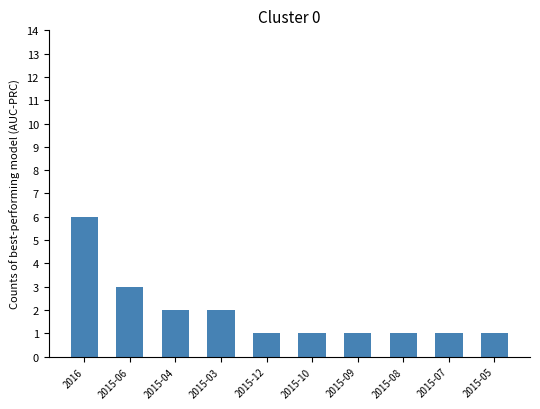

What position from the left is 2015-10?

6